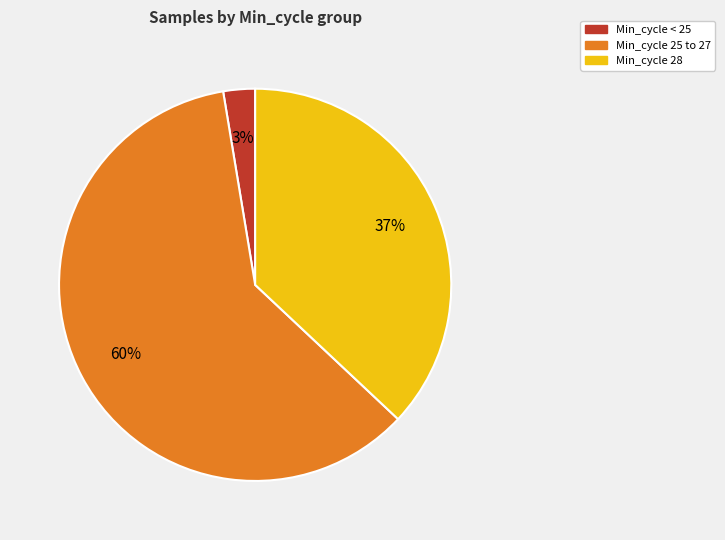

Is there a majority slice in this chart?

Yes